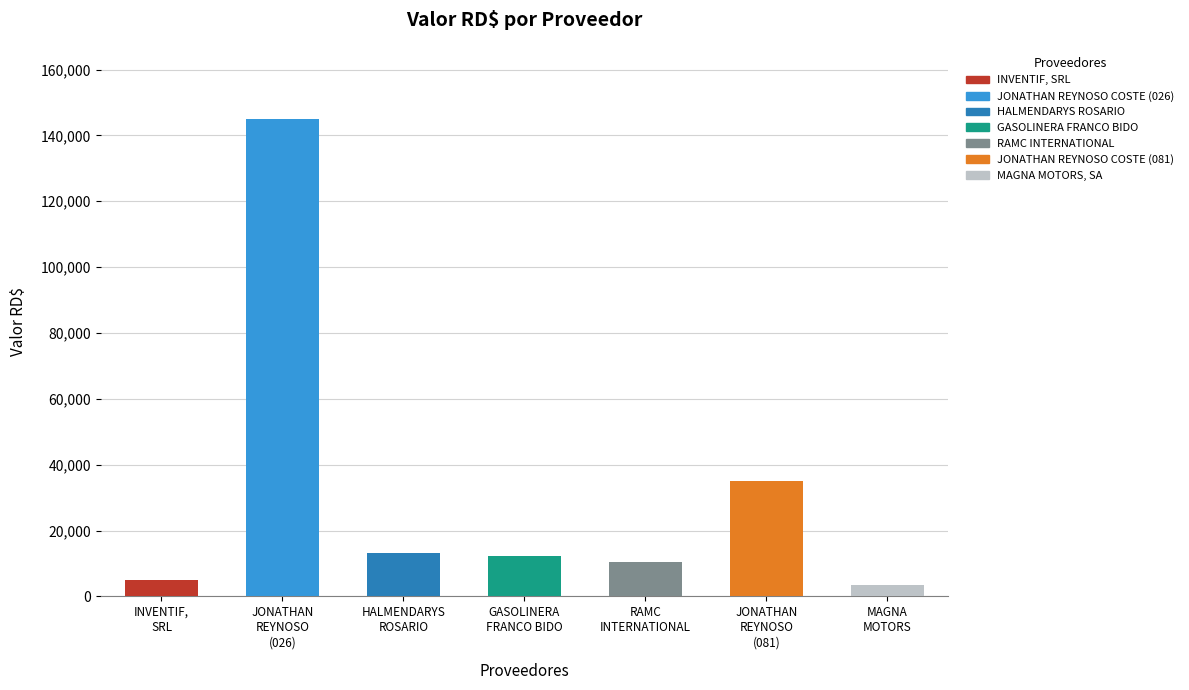

What is the label of the 5th bar from the right?

HALMENDARYS
ROSARIO